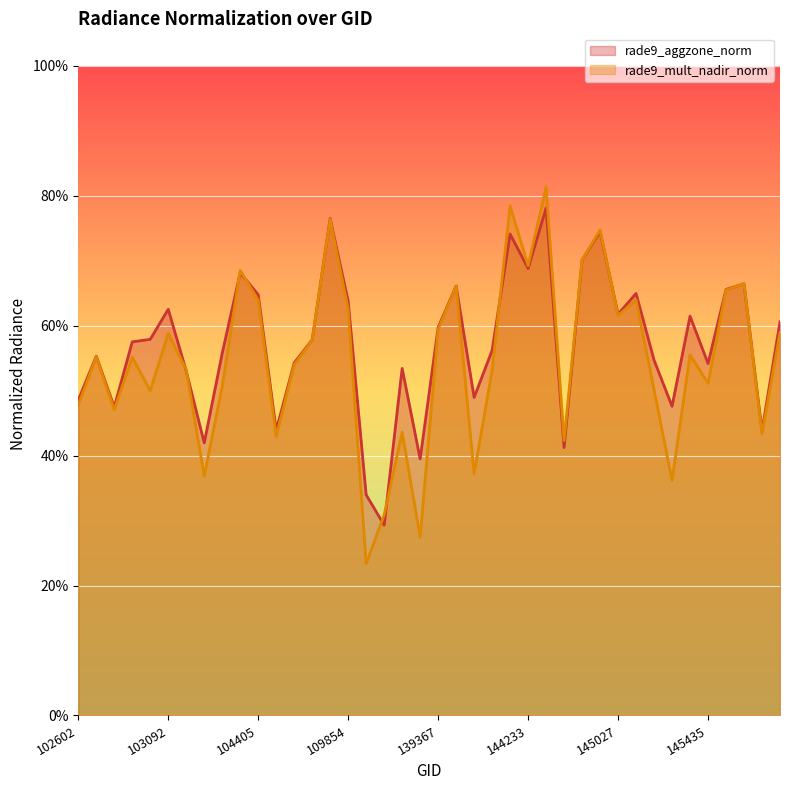

At which label is rade9_mult_nadir_norm closest to 0?

115692